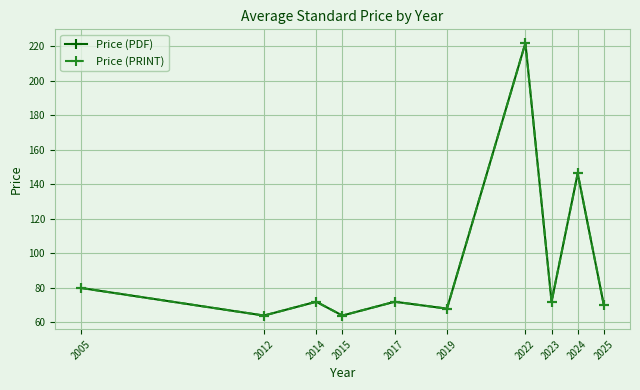

Which series has the widest spread of values?

Price (PDF)